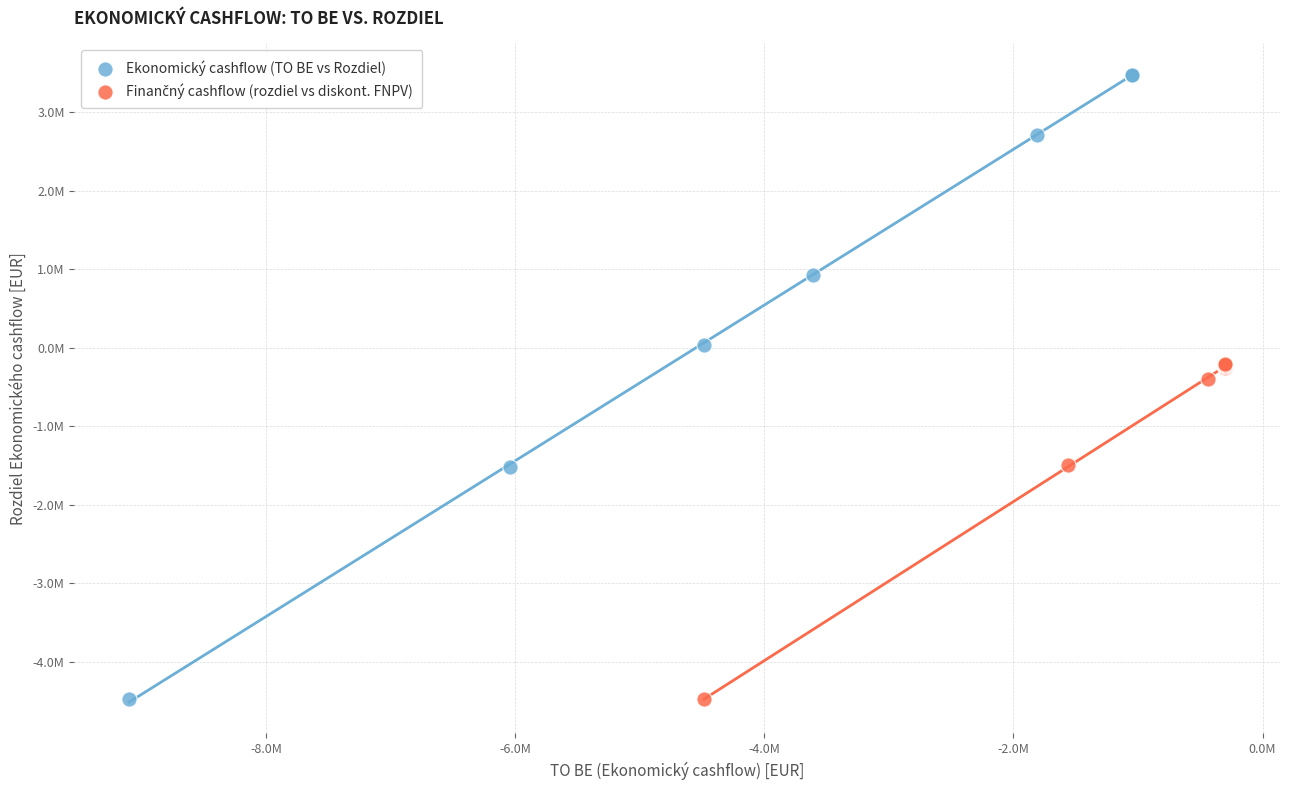

Which series contains the highest Y value?

Ekonomický cashflow (TO BE vs Rozdiel)